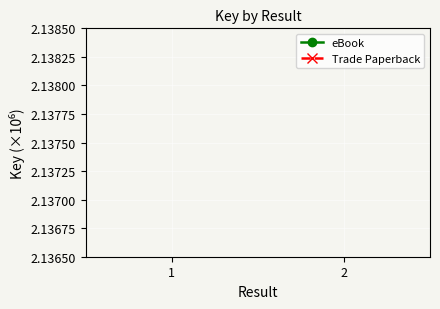

How many lines are shown in the chart?

2